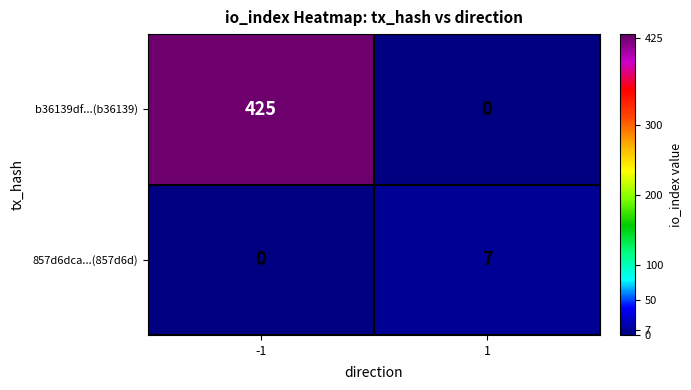

What is the maximum value for 857d6dca...(857d6d)?

7